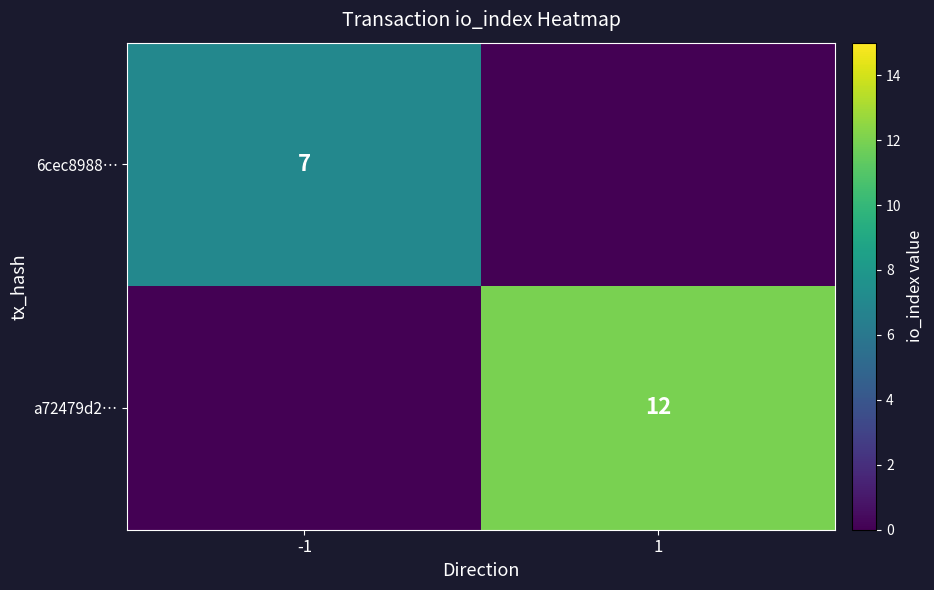

How many distinct data groups are displayed?

2